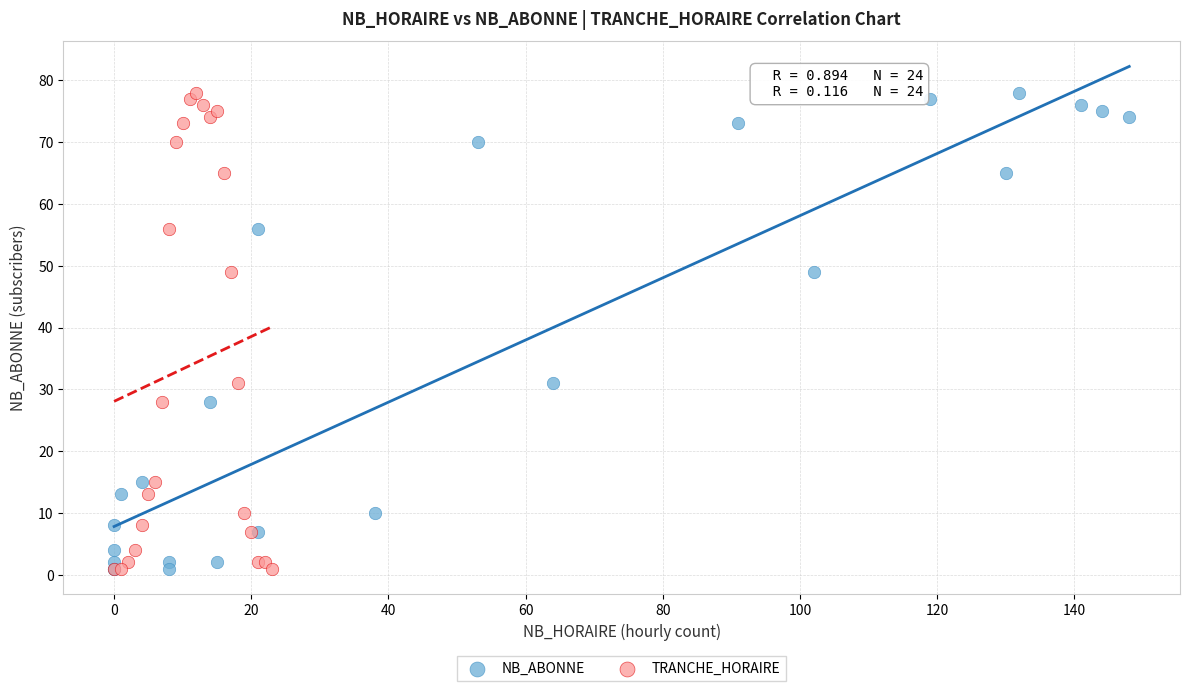

What are all the series names shown in the legend?

NB_ABONNE, TRANCHE_HORAIRE